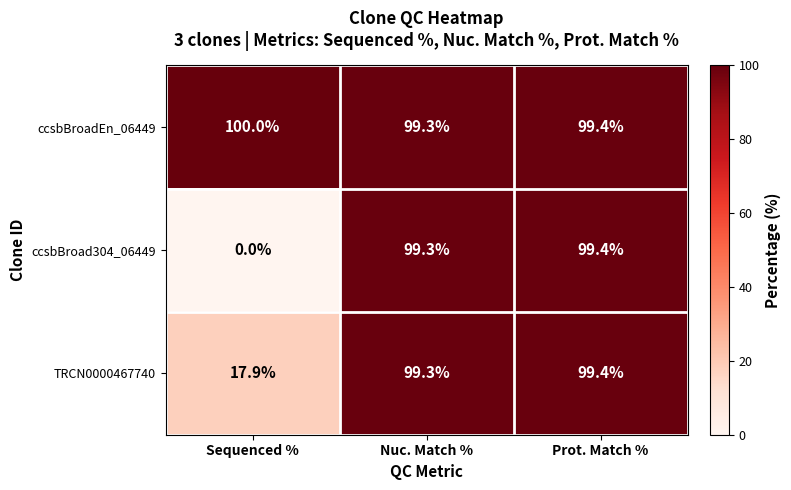

Reading right to left, what are all the values shown in this chart?

ccsbBroadEn_06449: 99.4	99.3	100.0
ccsbBroad304_06449: 99.4	99.3	0.0
TRCN0000467740: 99.4	99.3	17.9